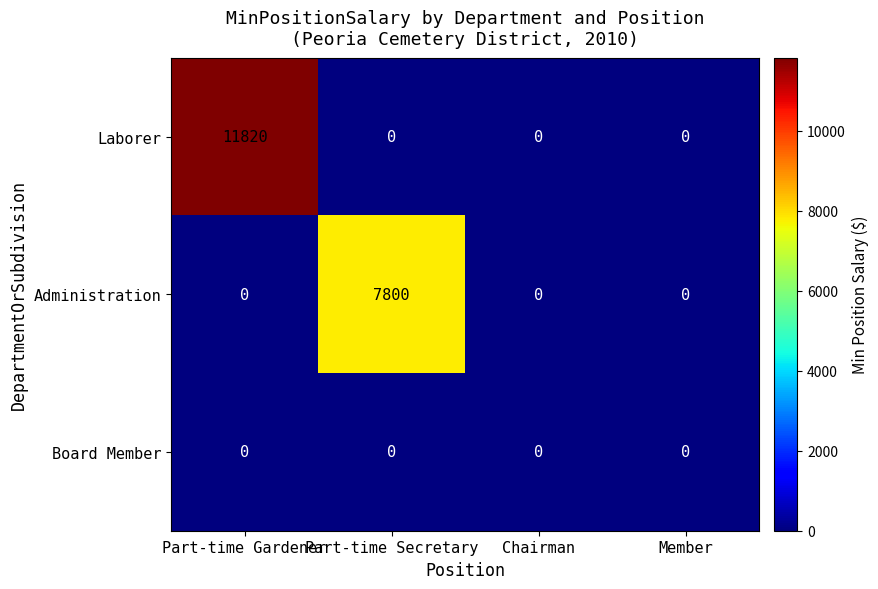

What is the difference between the maximum and minimum values in the Laborer series?

11820